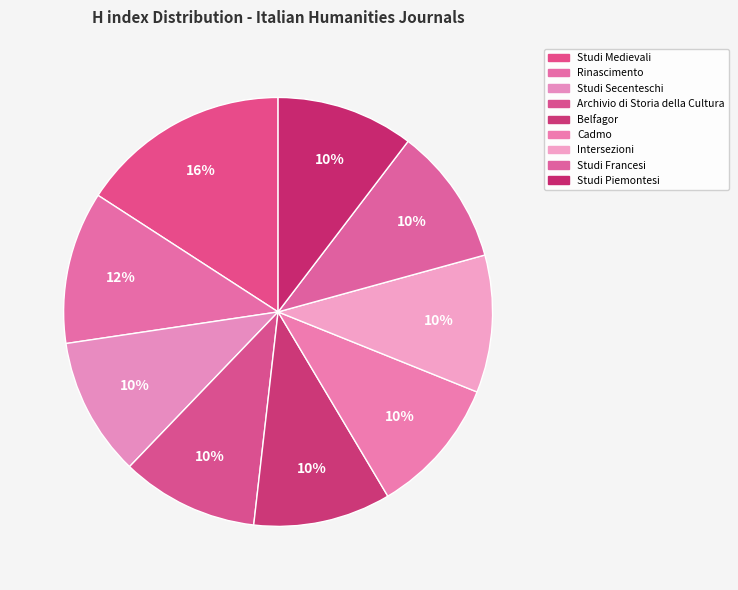

Count the number of slices in the pie.

9